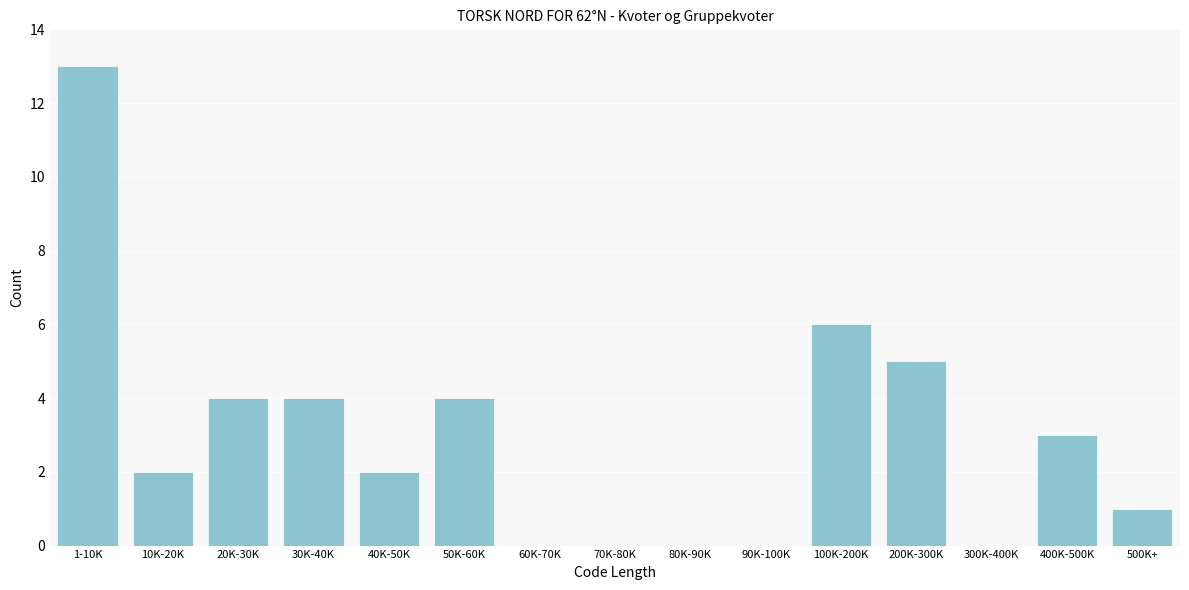

Reading right to left, what are all the values shown in this chart?

500K+=1	400K-500K=3	300K-400K=0	200K-300K=5	100K-200K=6	90K-100K=0	80K-90K=0	70K-80K=0	60K-70K=0	50K-60K=4	40K-50K=2	30K-40K=4	20K-30K=4	10K-20K=2	1-10K=13